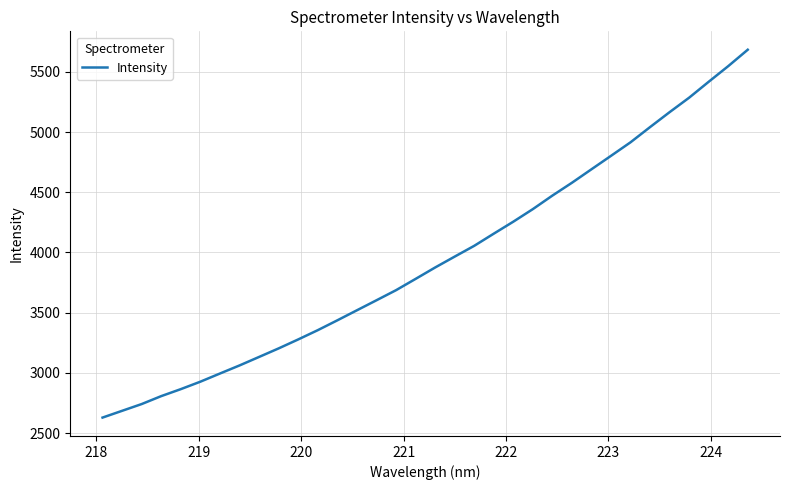

What is the greatest value displayed?

5683.9